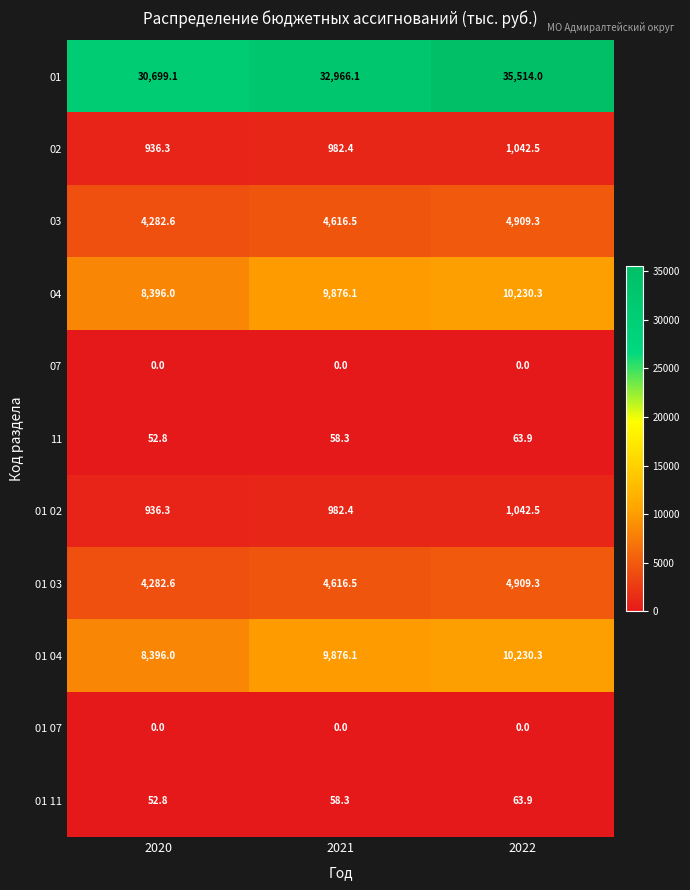

At which label does 03 reach its peak?

2022